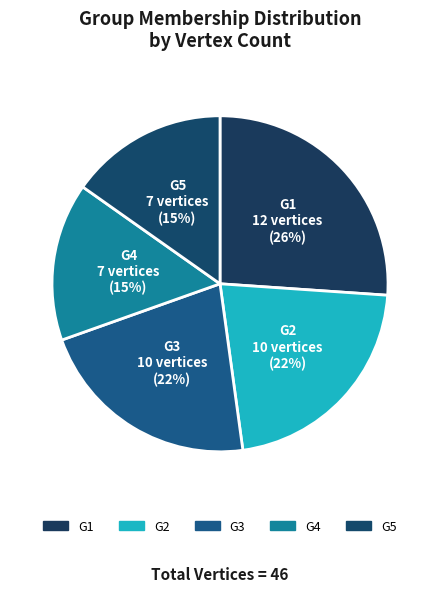

To the nearest percent, what is the average slice percentage?

20%